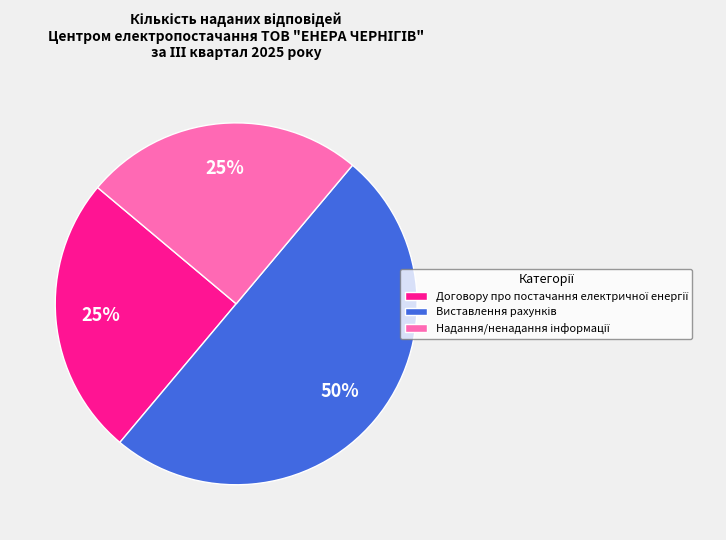

To the nearest percent, what is the average slice percentage?

33%